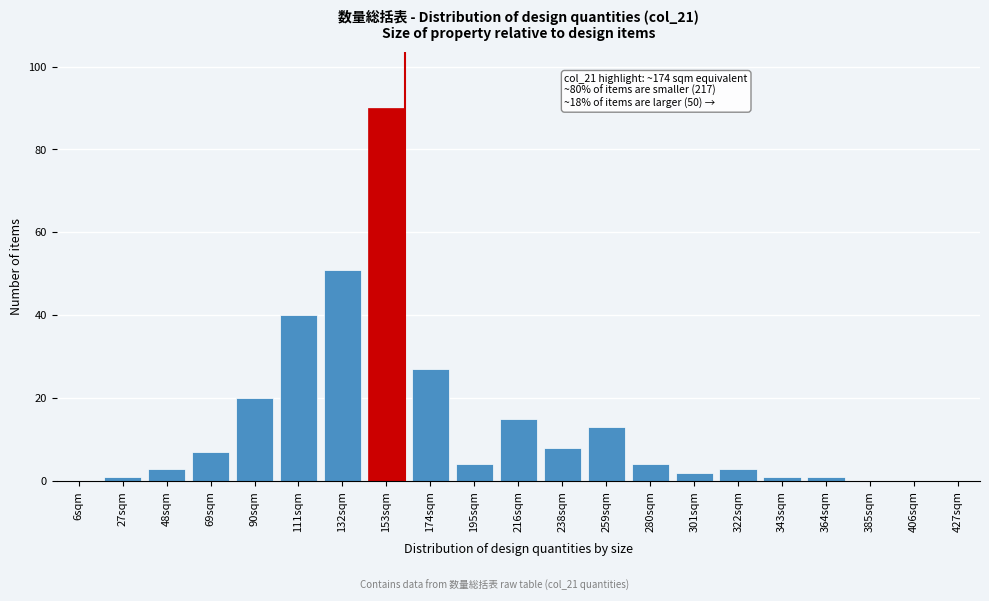

Reading left to right, list all the values displayed in this chart.

6sqm=0	27sqm=1	48sqm=3	69sqm=7	90sqm=20	111sqm=40	132sqm=51	153sqm=90	174sqm=27	195sqm=4	216sqm=15	238sqm=8	259sqm=13	280sqm=4	301sqm=2	322sqm=3	343sqm=1	364sqm=1	385sqm=0	406sqm=0	427sqm=0